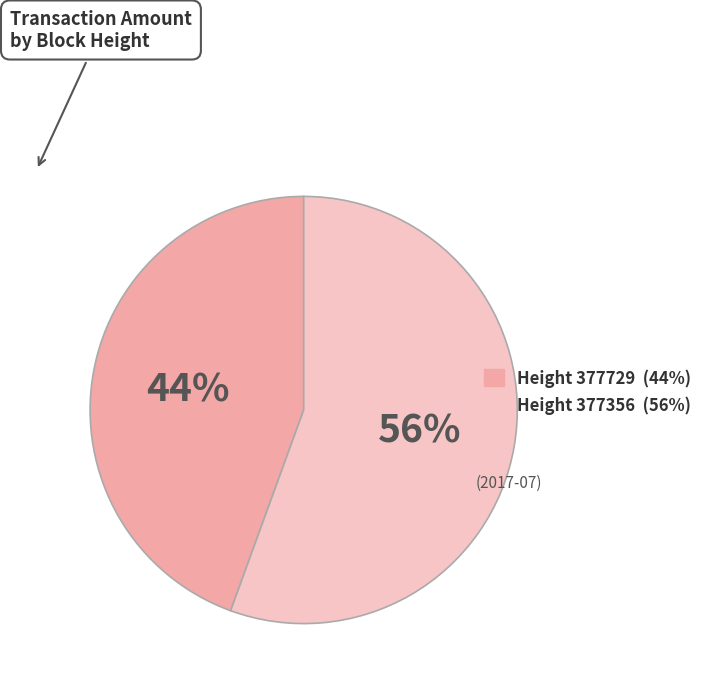

Approximately how many times larger is the value at Height 377729 (44%) compared to Height 377356 (56%)?

0.8